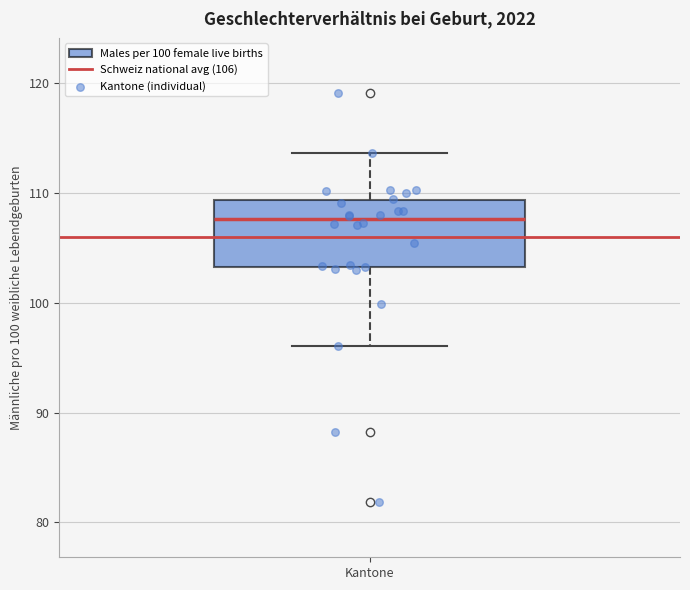

Read this box plot against the y-axis: the position of the median line, the range covered by the box, and the ends of both whiskers. The values are not printed on the chart, so give them approximately, as read against the axis.

median 108, box 103 to 109, whiskers 96 to 114